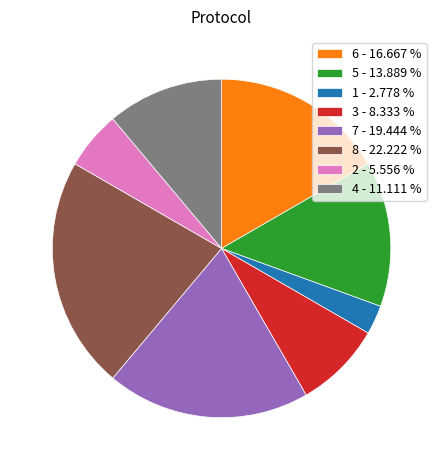

Which slice is the smallest?

1 - 2.778 %